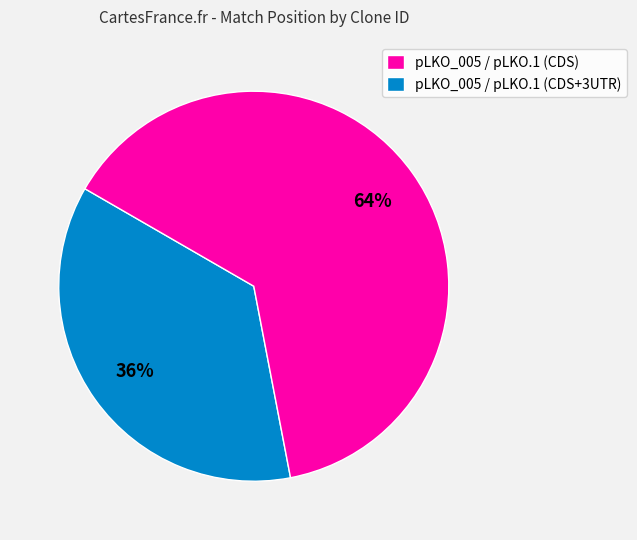

Count the number of slices in the pie.

2